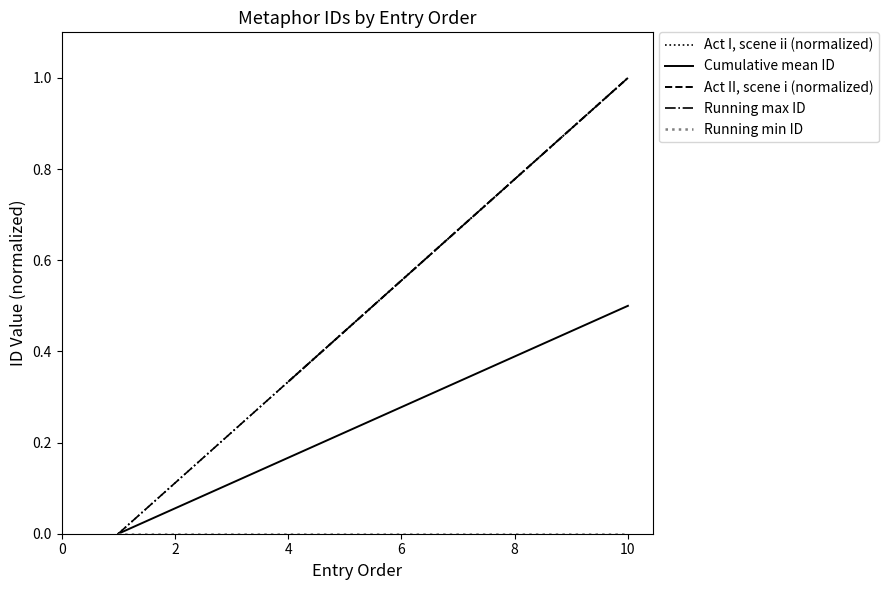

Which category has the highest value in the Act II, scene i (normalized) series?

10